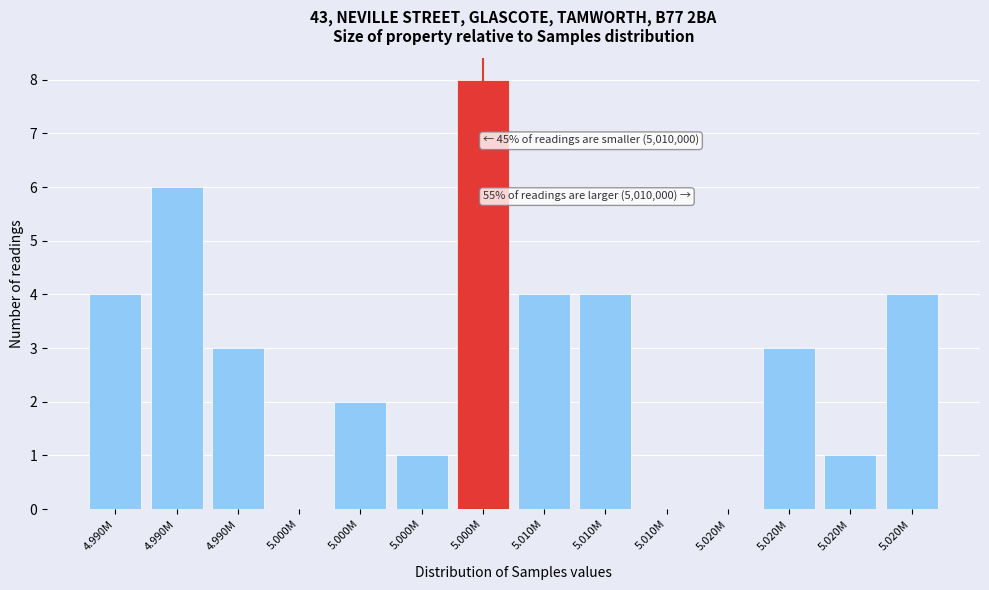

How many series are shown in this chart?

1